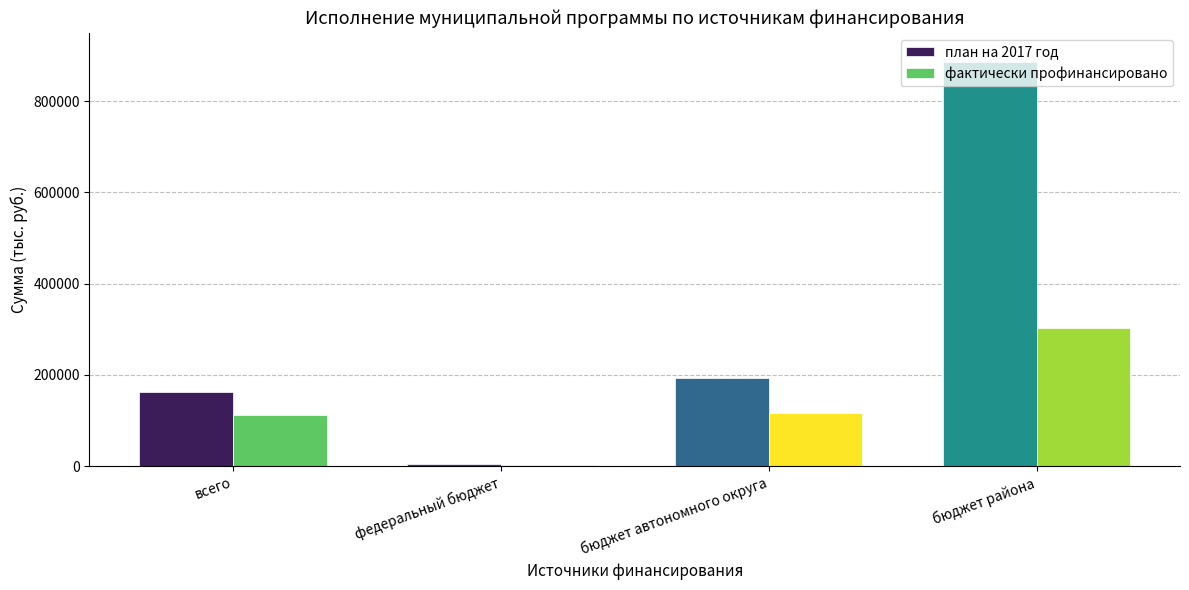

At which category is the sum across all series the highest?

бюджет района